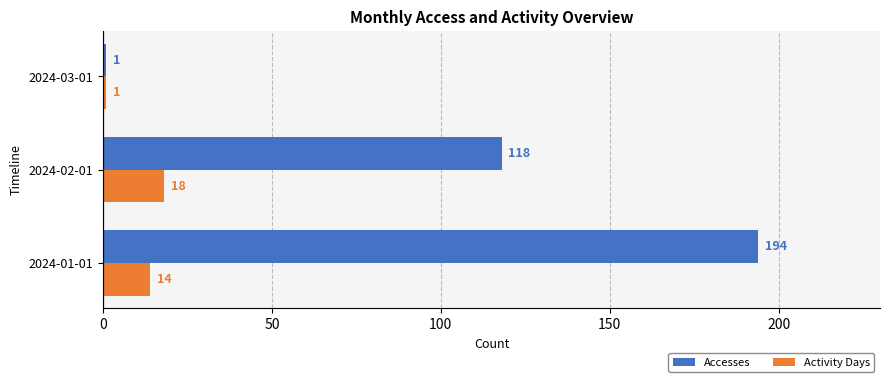

At which label is Accesses closest to 97?

2024-02-01